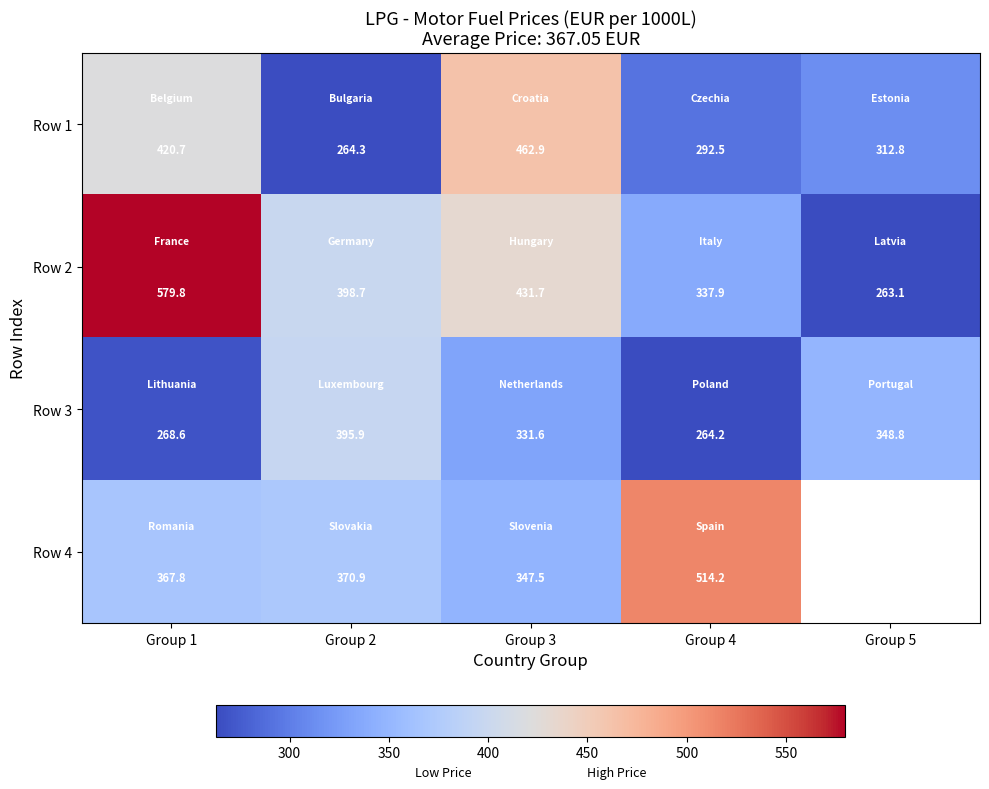

How many categories are shown in the chart?

5